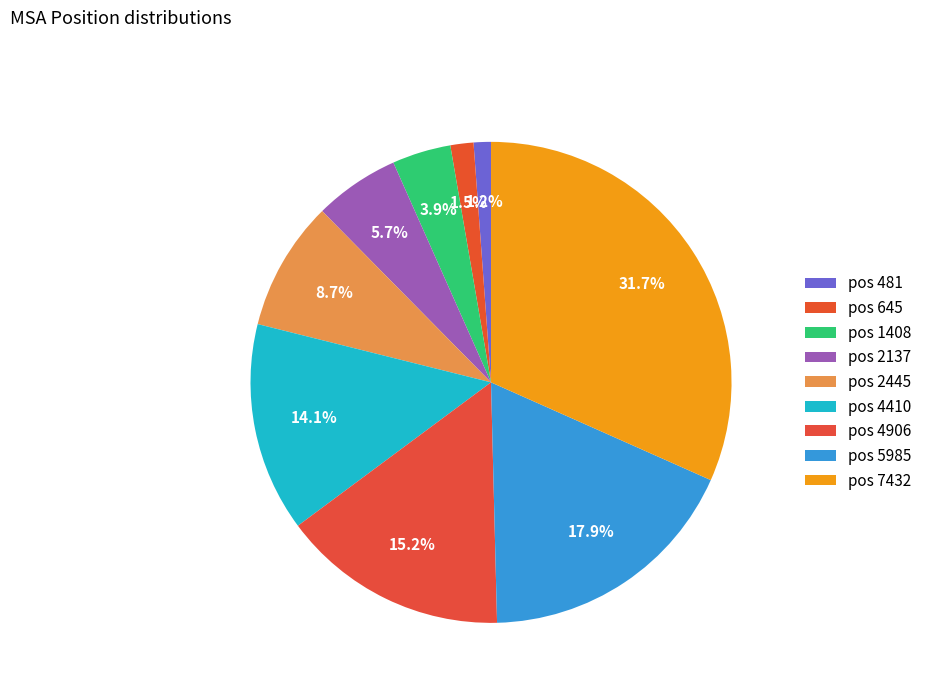

Rank the categories by value from highest to lowest.

7432, 5985, 4906, 4410, 2445, 2137, 1408, 645, 481